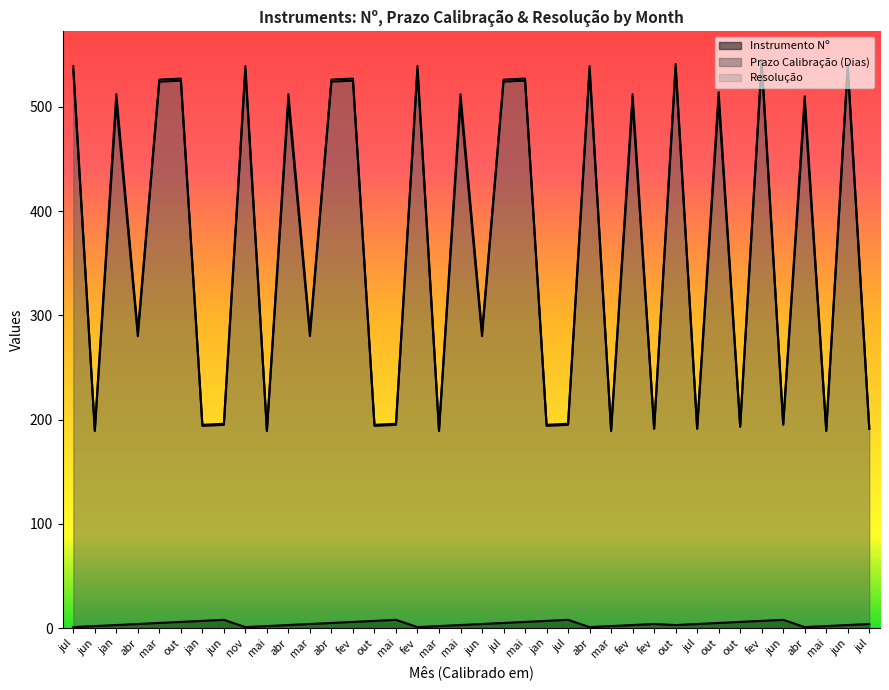

What are all the series names shown in the legend?

Instrumento Nº, Prazo Calibração (Dias), Resolução